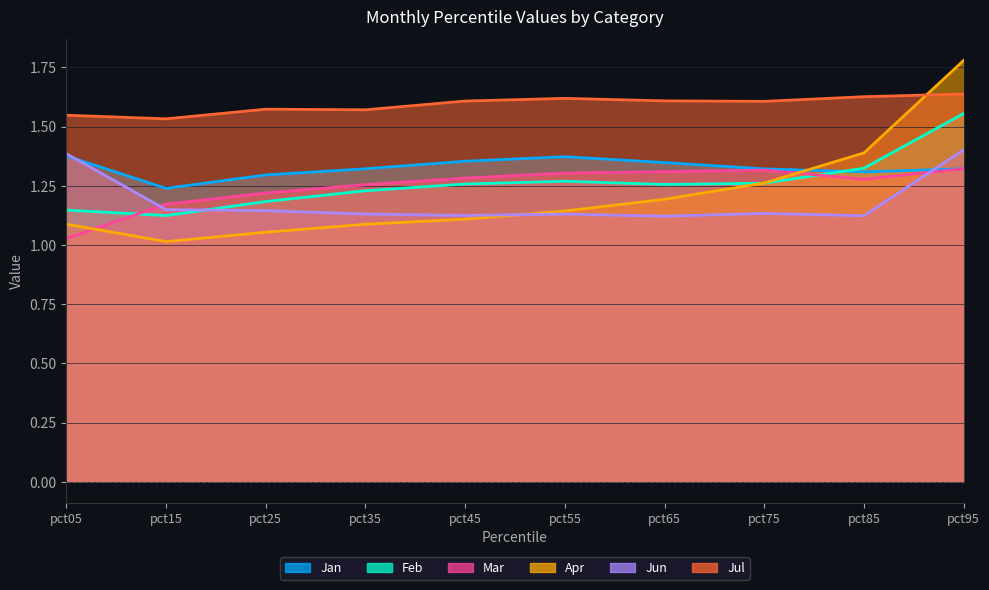

Which series has the largest range (max minus min)?

Apr